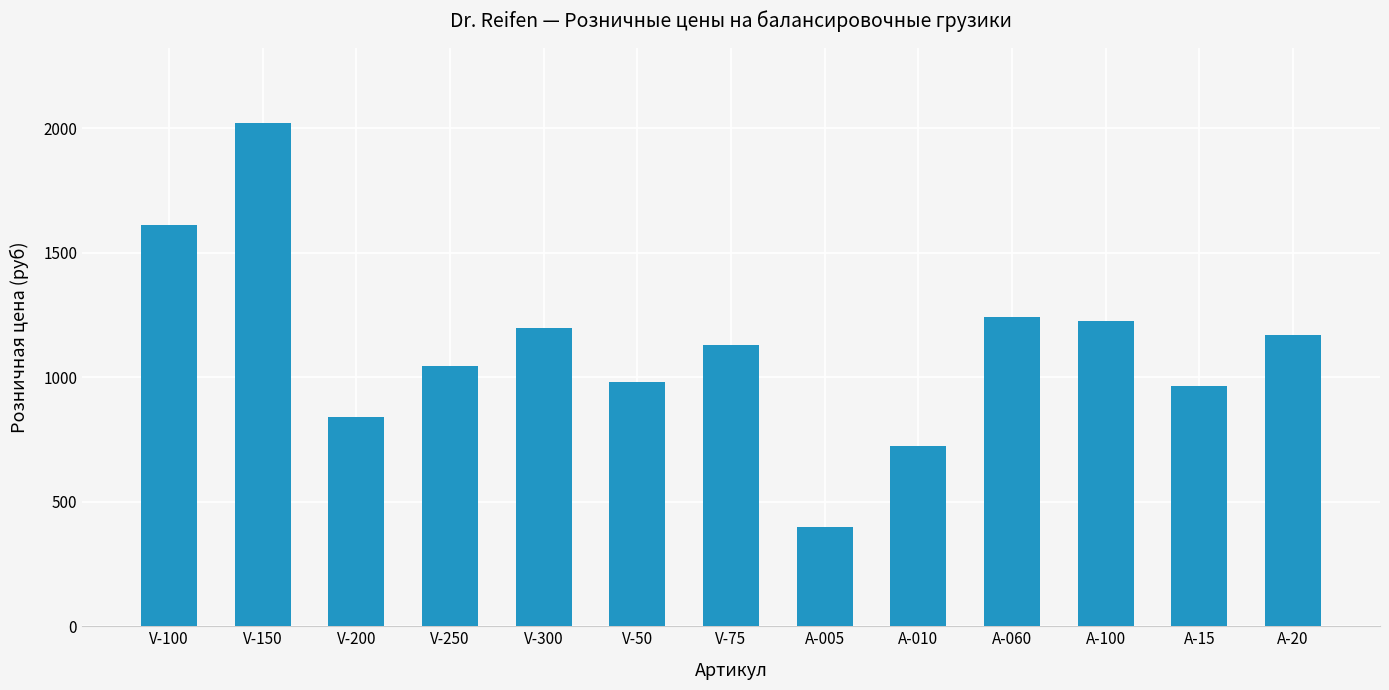

What is the ratio of the value at A-100 to the value at A-20?

1.0